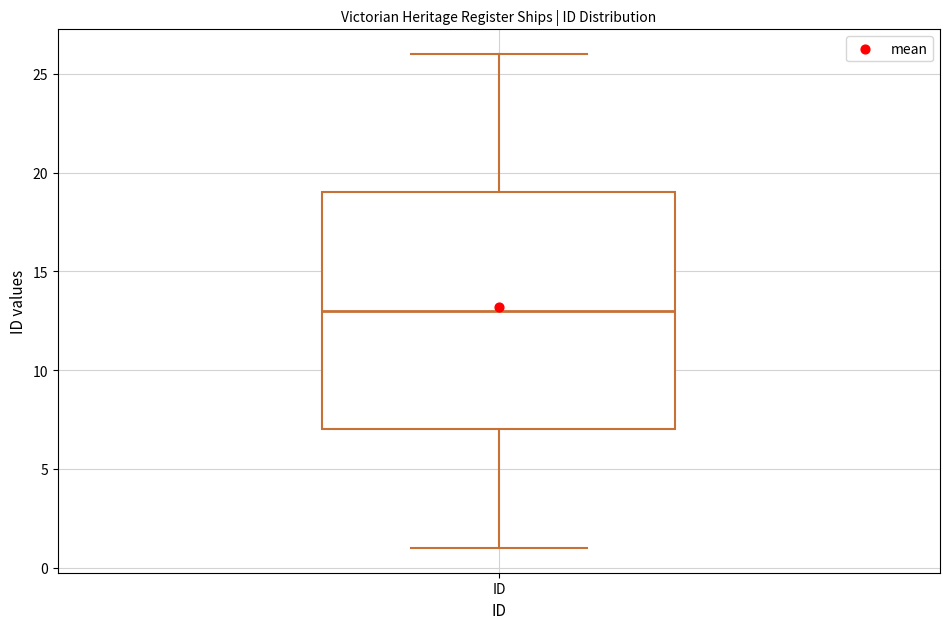

Read this box plot against the y-axis: the position of the median line, the range covered by the box, and the ends of both whiskers. The values are not printed on the chart, so give them approximately, as read against the axis.

median 13, box 7 to 19, whiskers 1 to 26